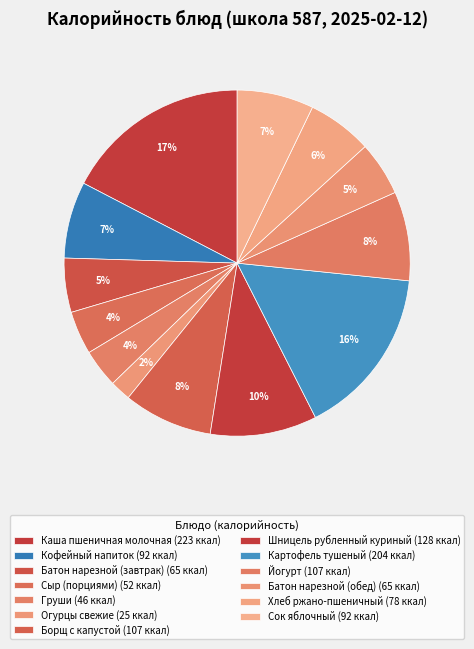

What is the ratio of the value at Кофейный напиток to the value at Сыр (порциями)?

1.8